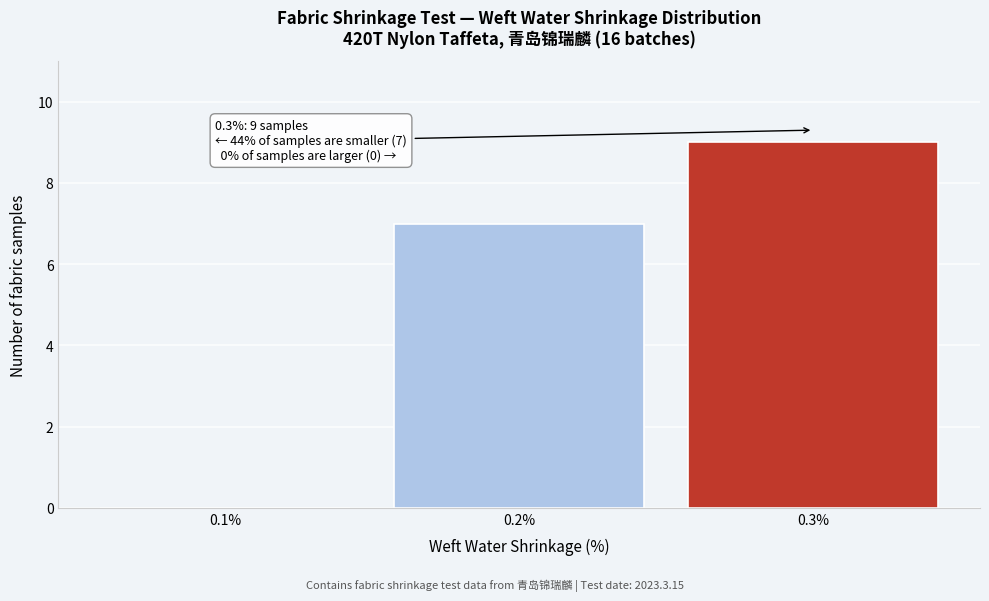

Over which range of the x-axis is the bar tallest?

0.25 to 0.35